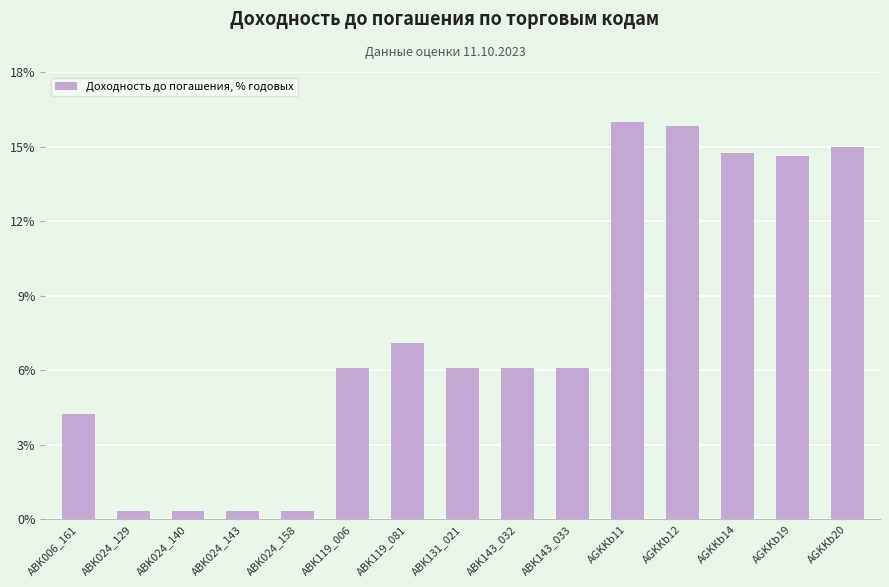

Which category has the highest value across all series?

AGKKb11